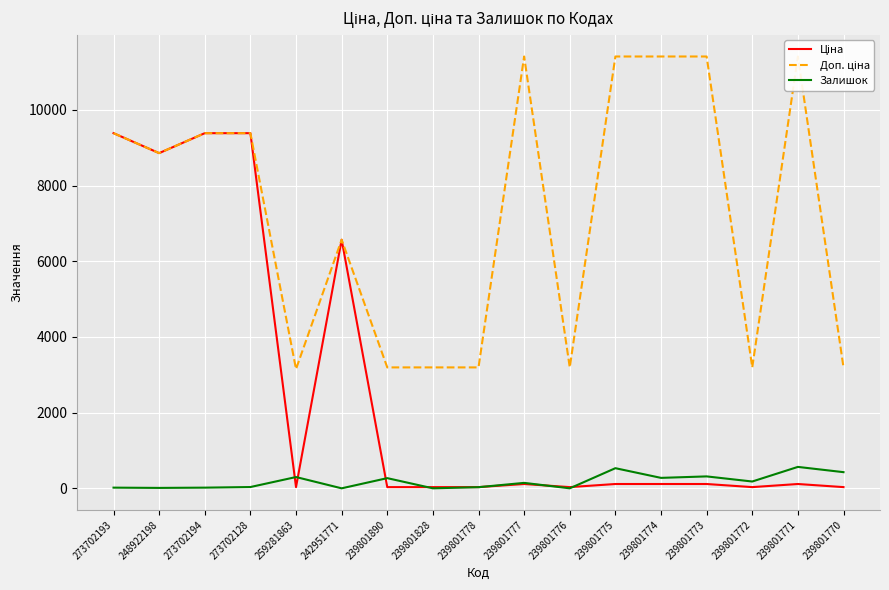

What position from the right is 239801776?

7